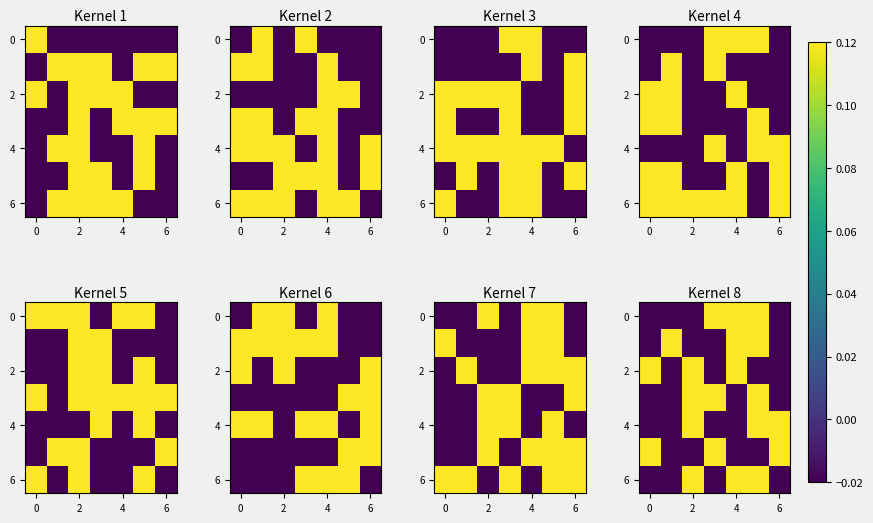

What is the spread (max minus min) of values at 2?

0.1